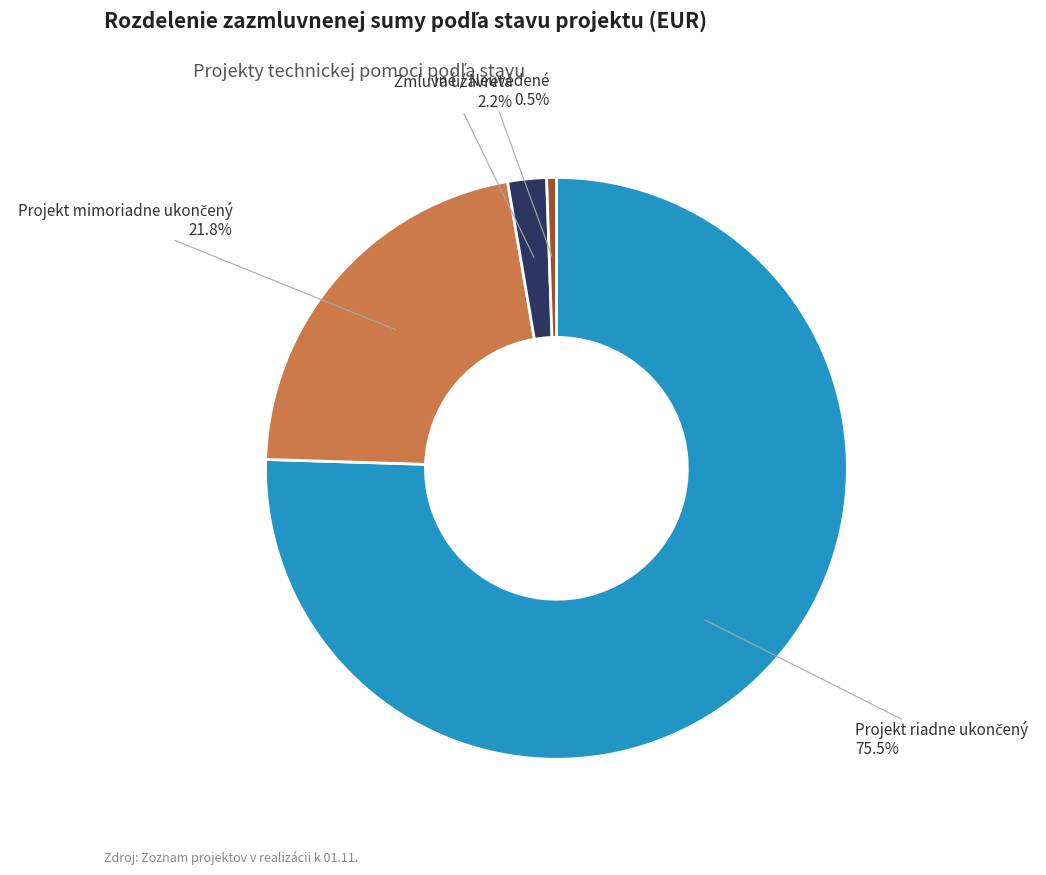

Which category has the smallest portion of the pie?

Iné / Neuvedené